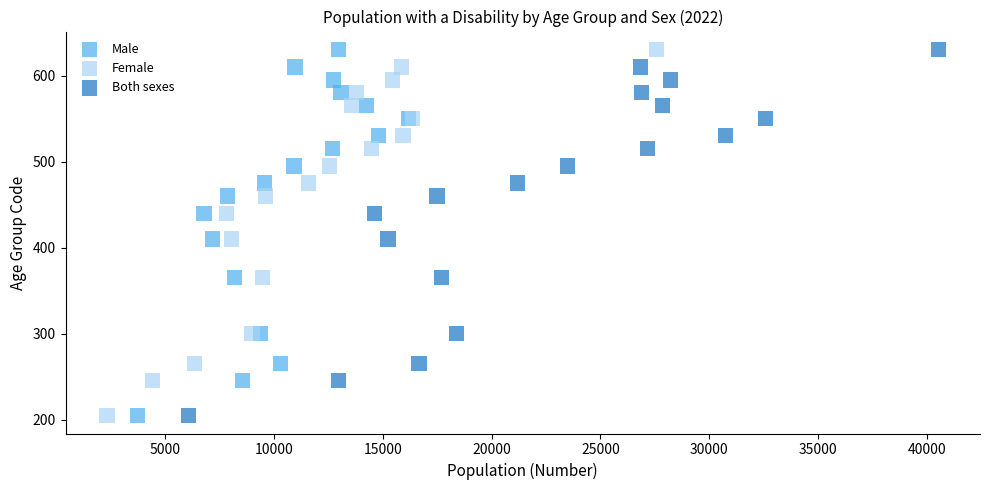

What are all the series names shown in the legend?

Male, Female, Both sexes